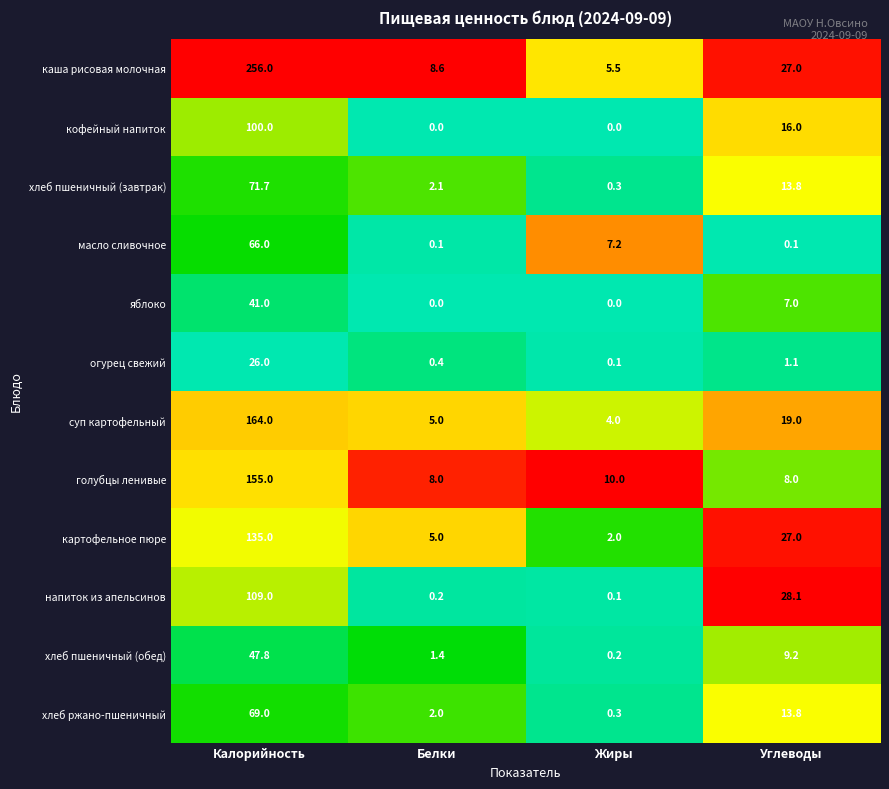

Between Калорийность and Белки, which series saw the biggest shift?

каша рисовая молочная